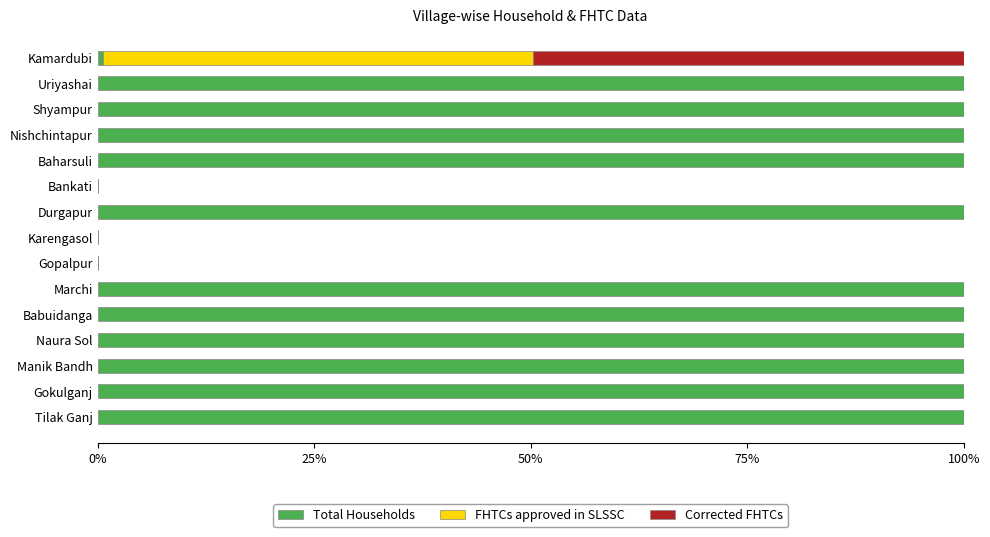

What are all the series names shown in the legend?

Total Households, FHTCs approved in SLSSC, Corrected FHTCs